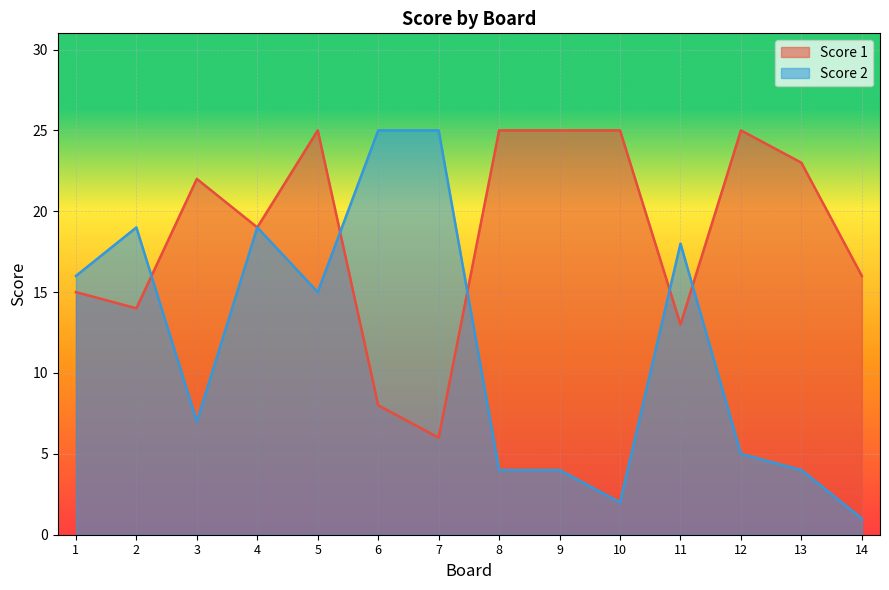

How many lines are shown in the chart?

2